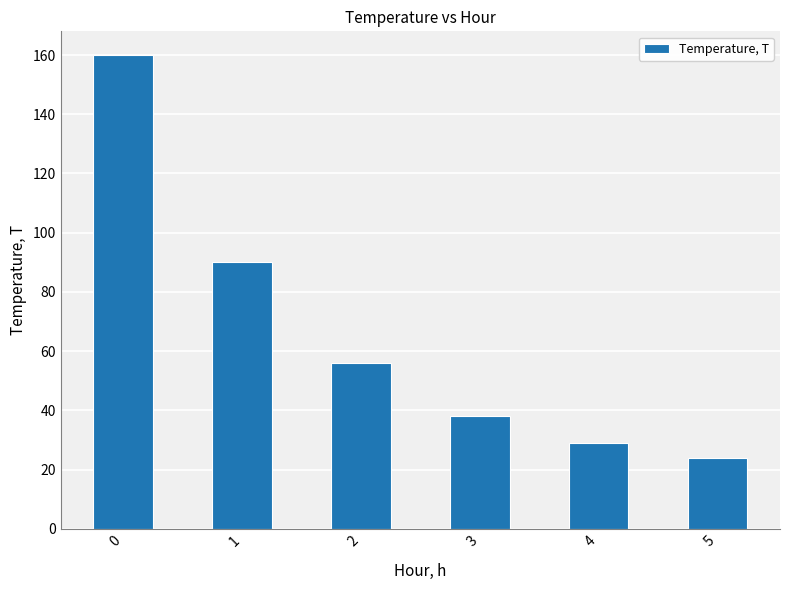

Rank the categories by value from highest to lowest.

0, 1, 2, 3, 4, 5